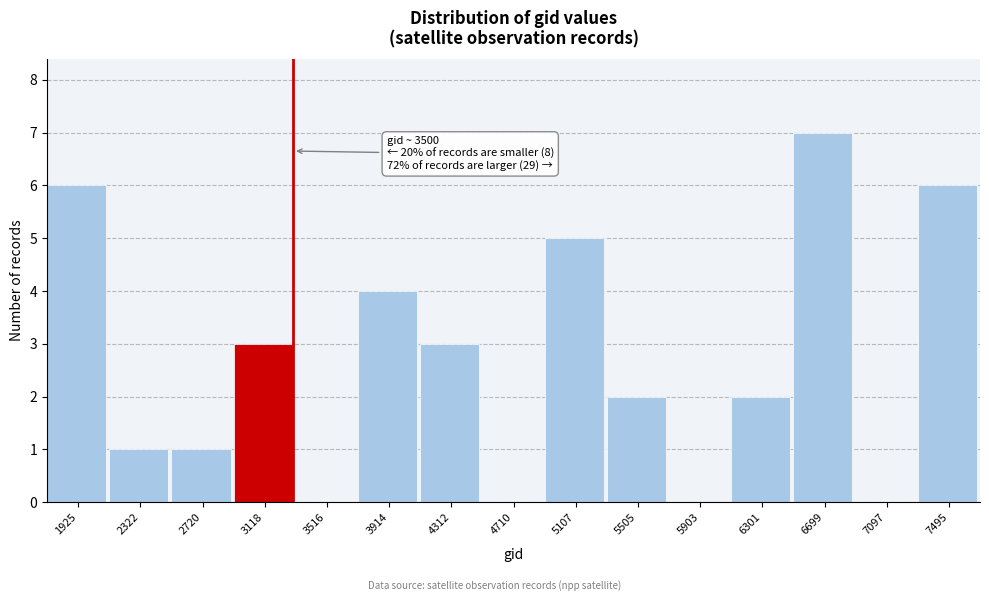

Reading right to left, what are all the values shown in this chart?

7495=6	7097=0	6699=7	6301=2	5903=0	5505=2	5107=5	4710=0	4312=3	3914=4	3516=0	3118=3	2720=1	2322=1	1925=6